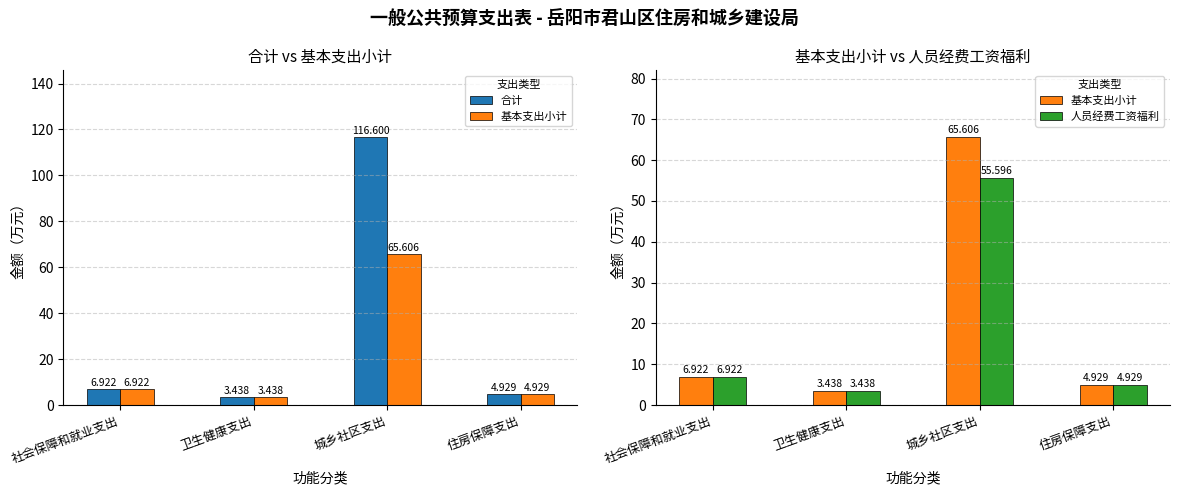

What is the difference between the maximum and second lowest values in the 合计 series?

111.7